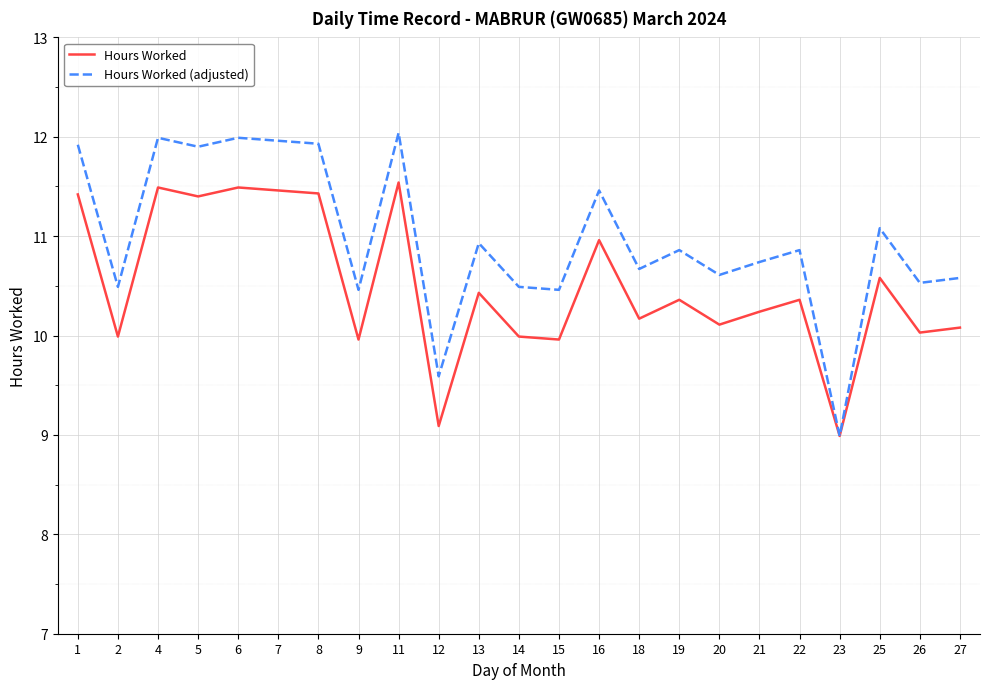

What are all the series names shown in the legend?

Hours Worked, Hours Worked (adjusted)